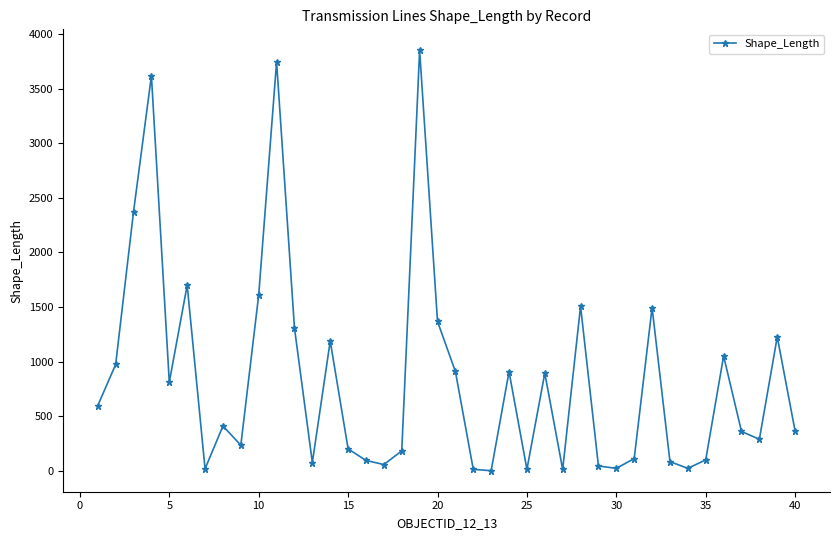

How many interior local peaks (higher than both neighbors) does the data have?

12